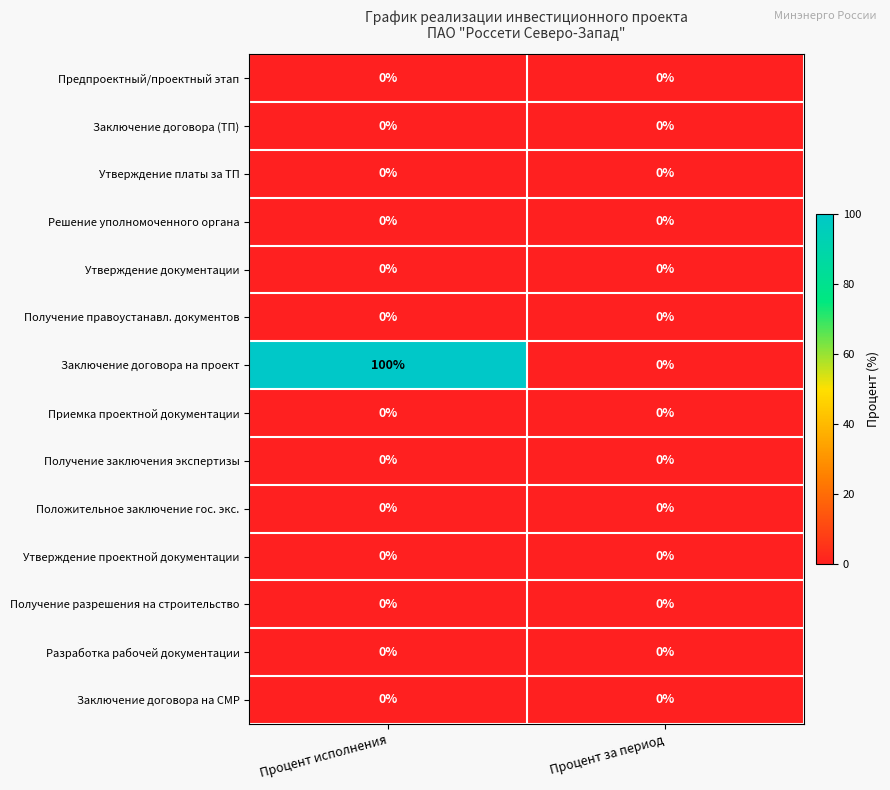

How many categories are shown in the chart?

2